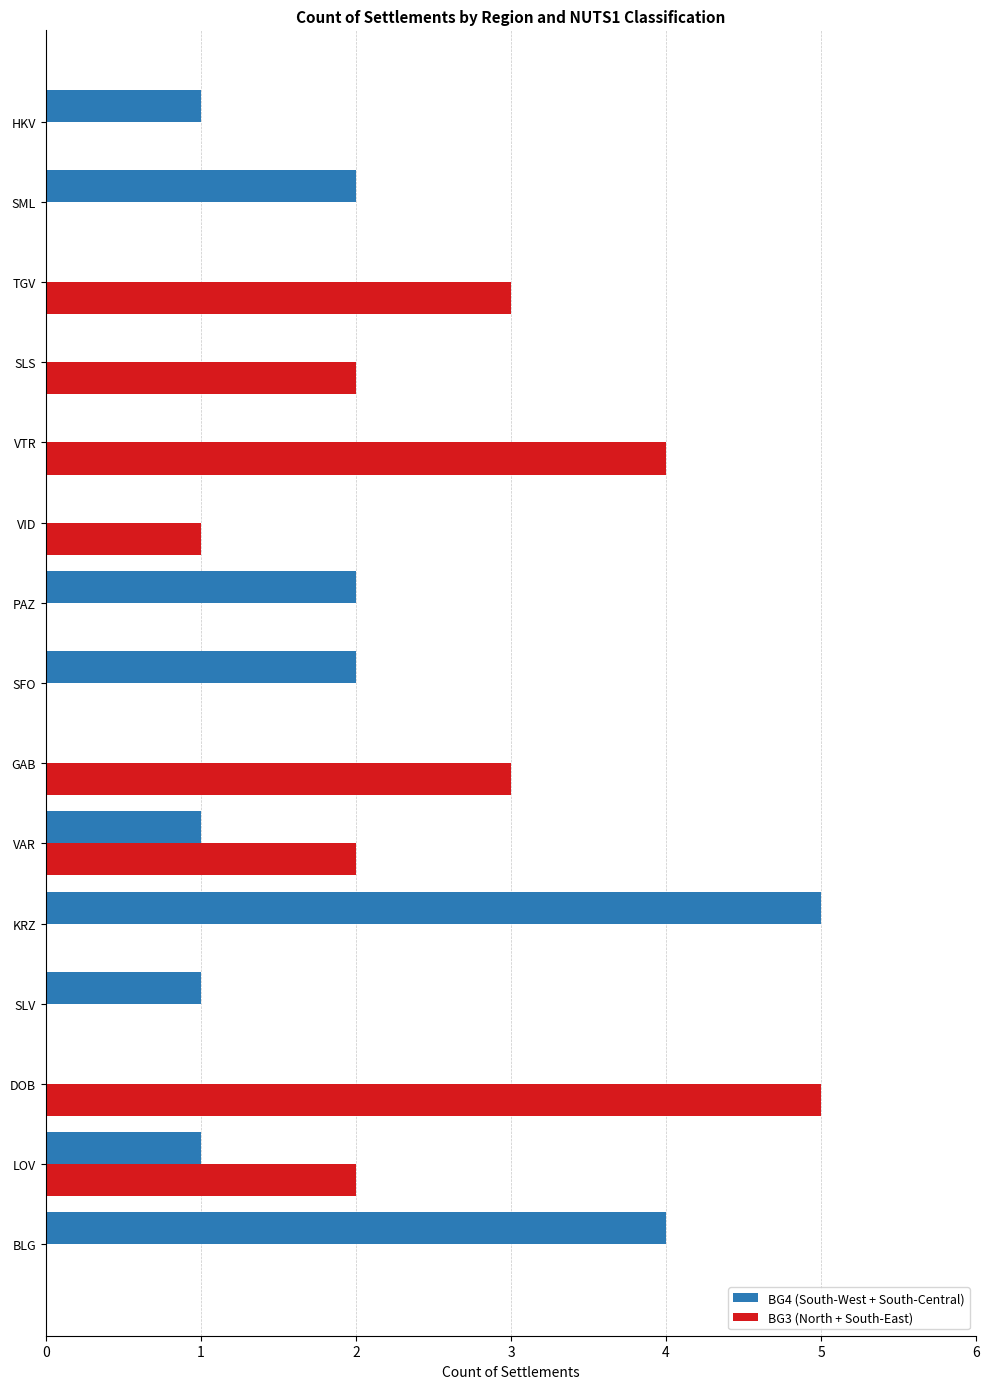

Is it true that BG3 (North + South-East) equals 2 at SFO?

False